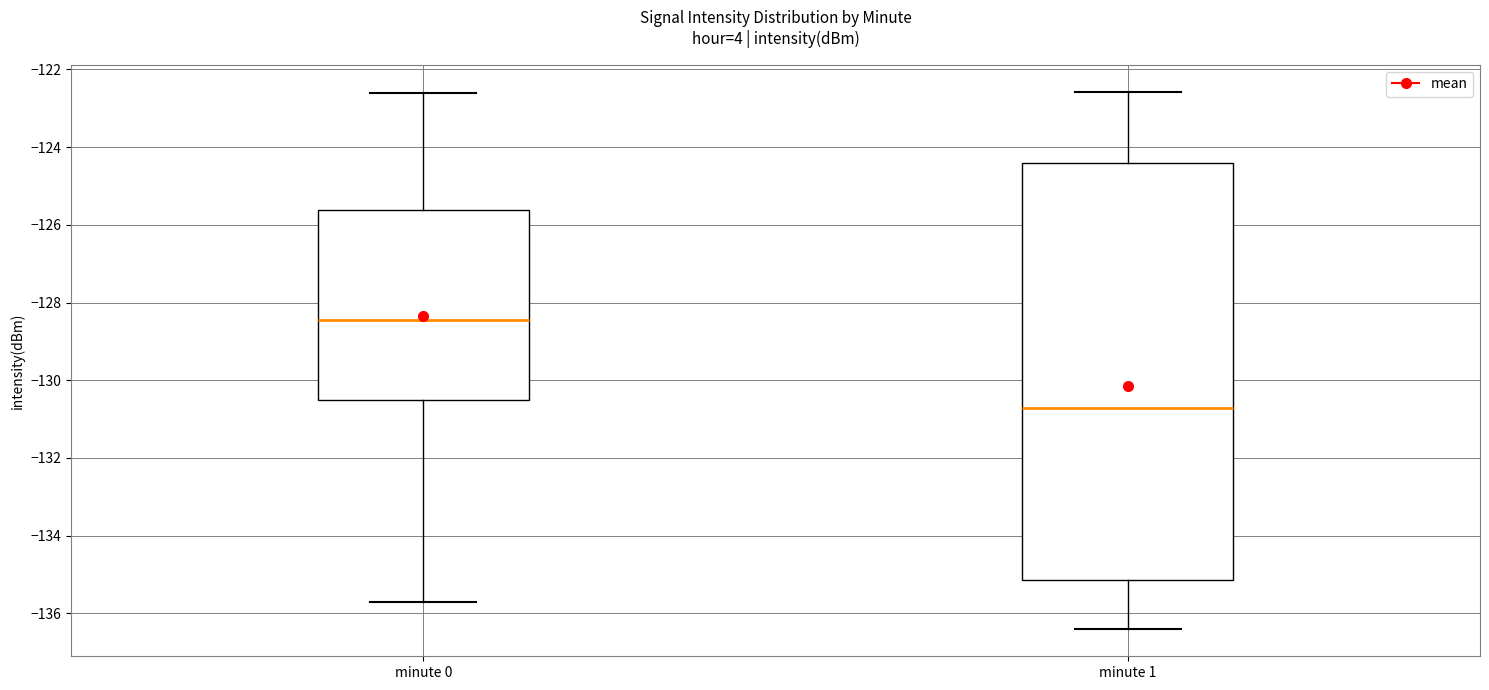

Where does the lower whisker of the box for minute 0 end on the y-axis? The values are not printed on the chart, so give them approximately, as read against the axis.

-135.8